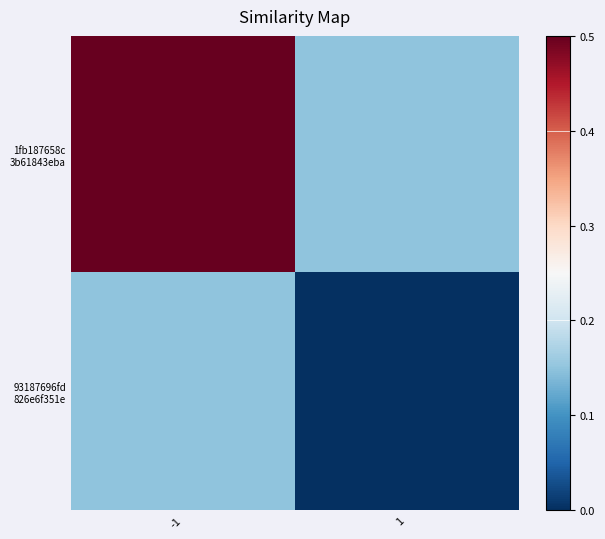

What is the total value across all series at -1?

0.7